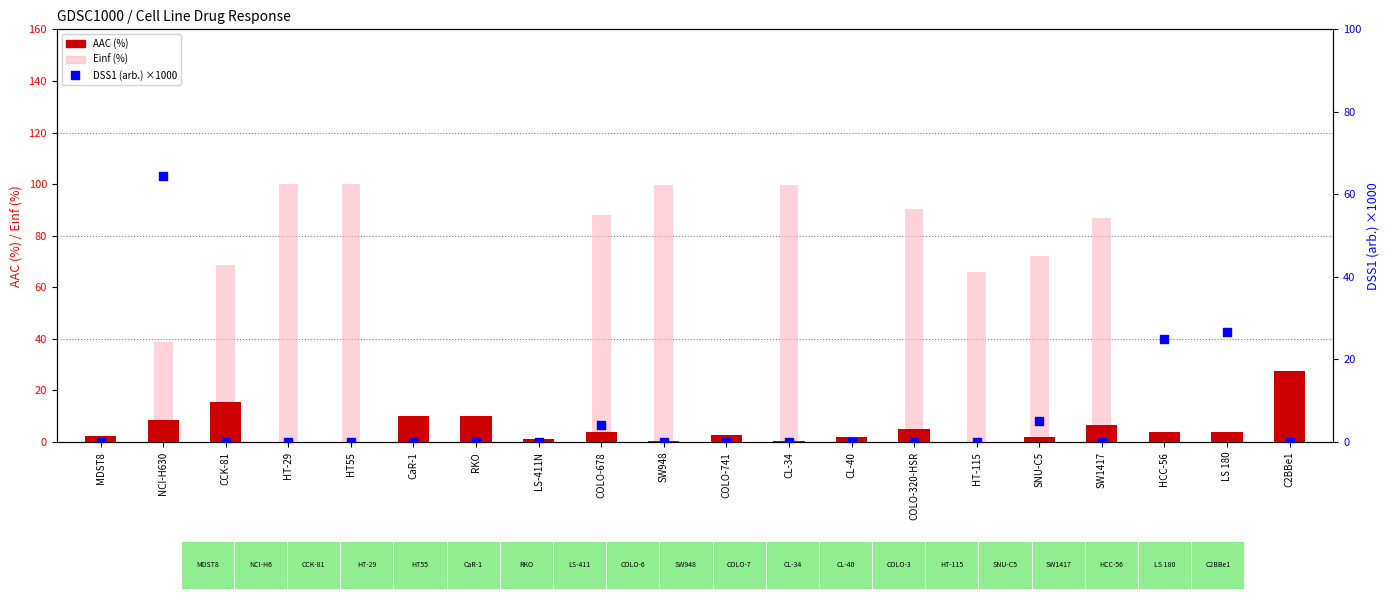

At how many categories does at least one series exceed 32?

11